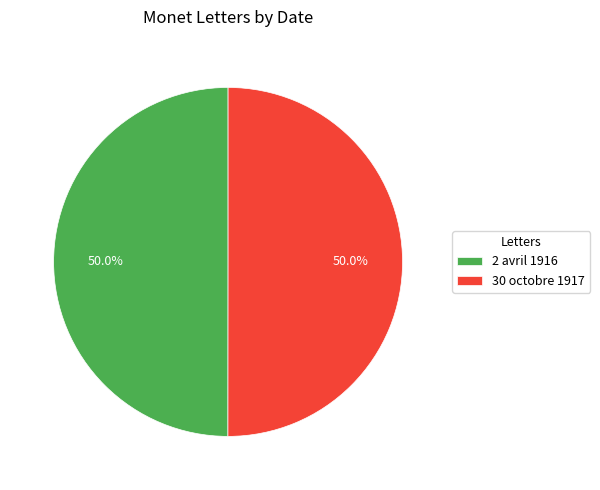

What is the ratio of the value at 30 octobre 1917 to the value at 2 avril 1916?

1.0